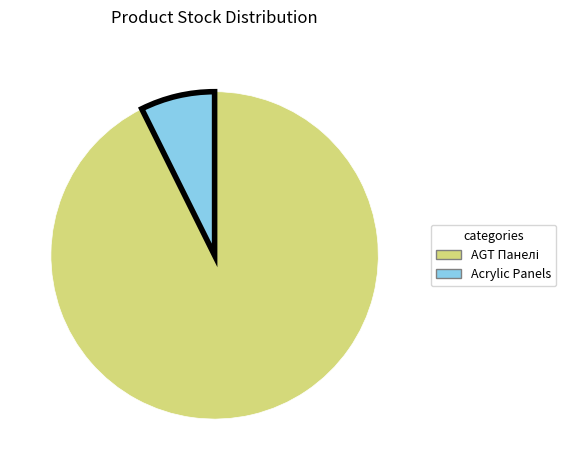

Does any single category account for the majority?

Yes